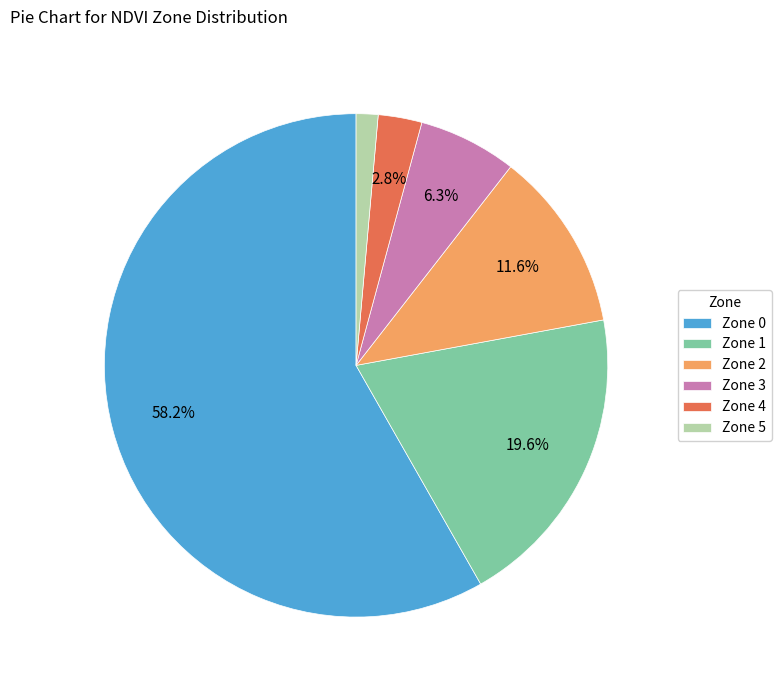

To the nearest percent, what is the difference between the Zone 0 and Zone 1 slice percentages?

39%